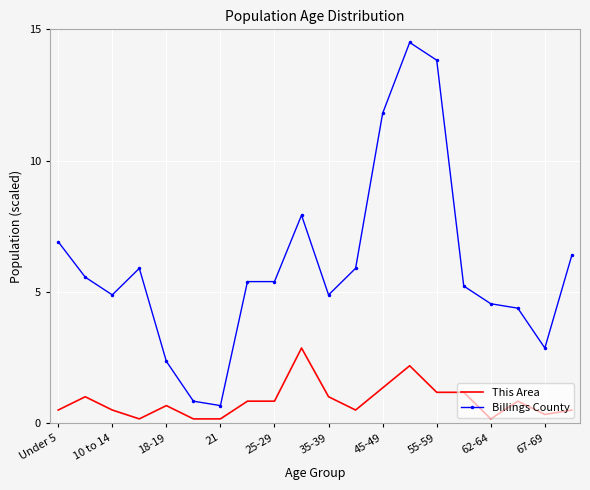

What is the difference between the maximum and minimum values in the This Area series?

2.7